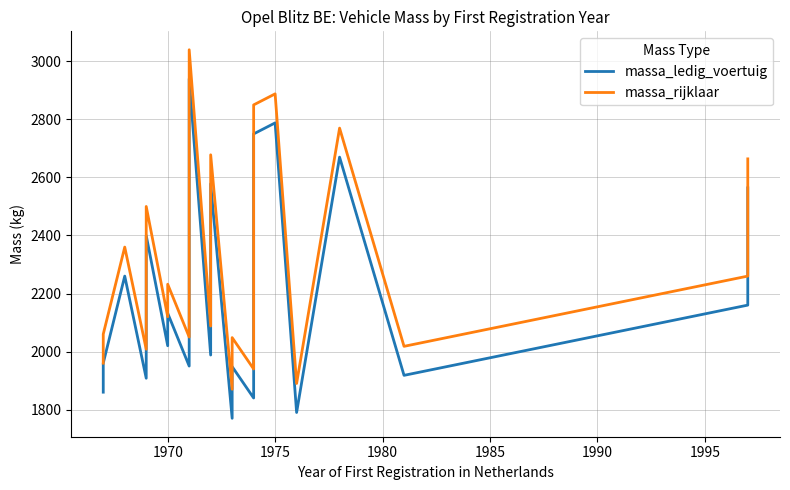

What is the minimum value for massa_ledig_voertuig?

1770